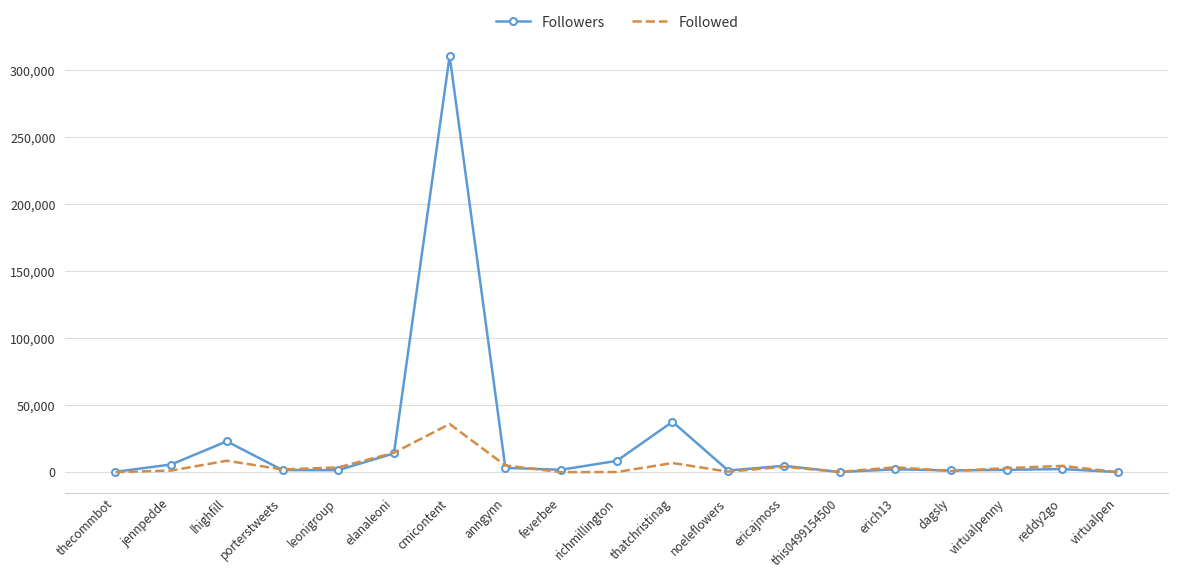

True or false: Followed has a value of 12207 at virtualpen.

False